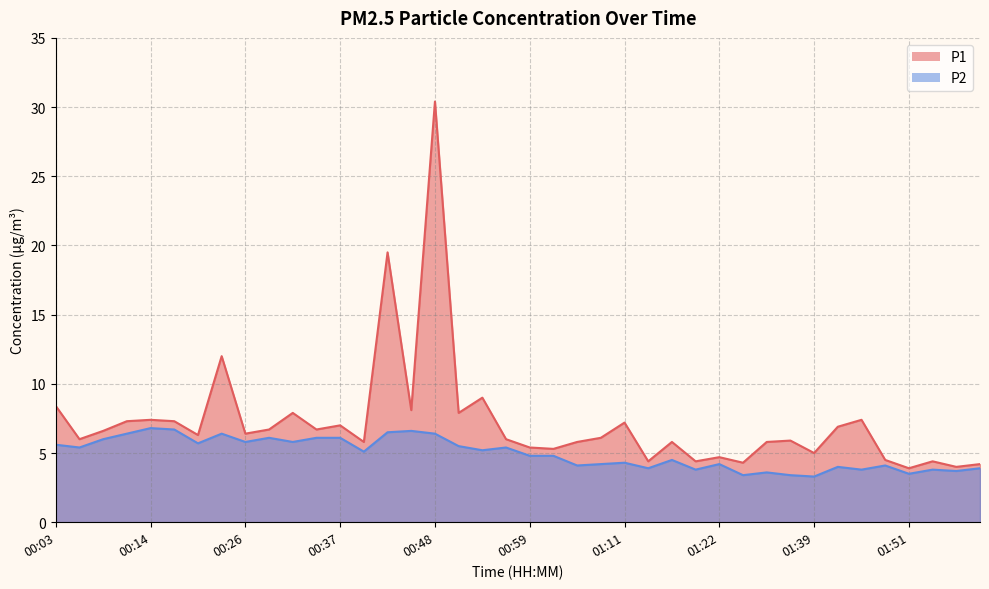

At which category is the sum across all series the highest?

00:48